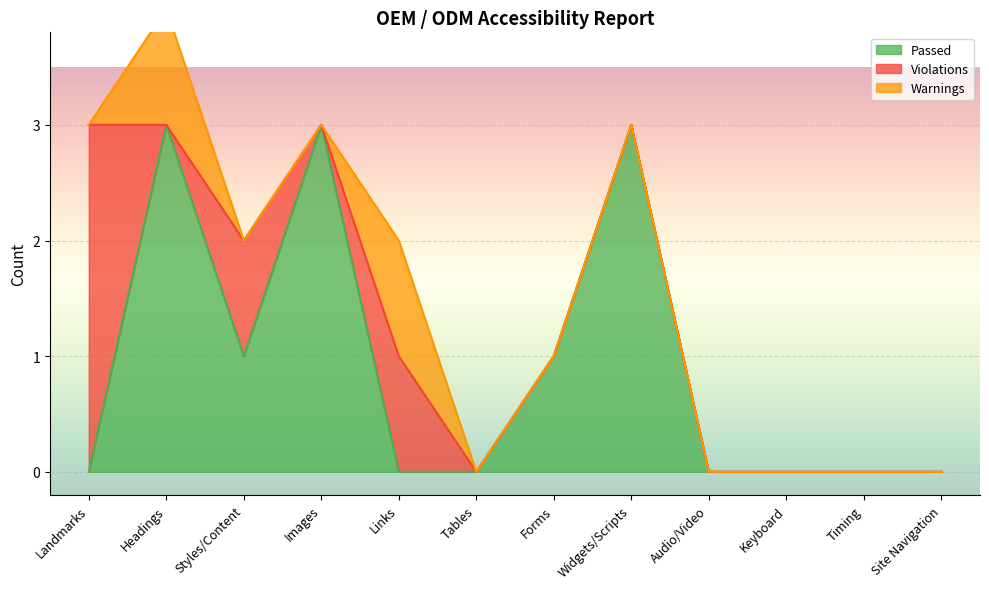

True or false: Warnings and Violations intersect in this chart.

True